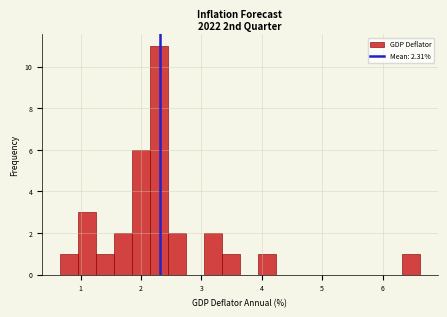

Read against the x-axis, roughly where is the centre of the tallest bar?

2.3